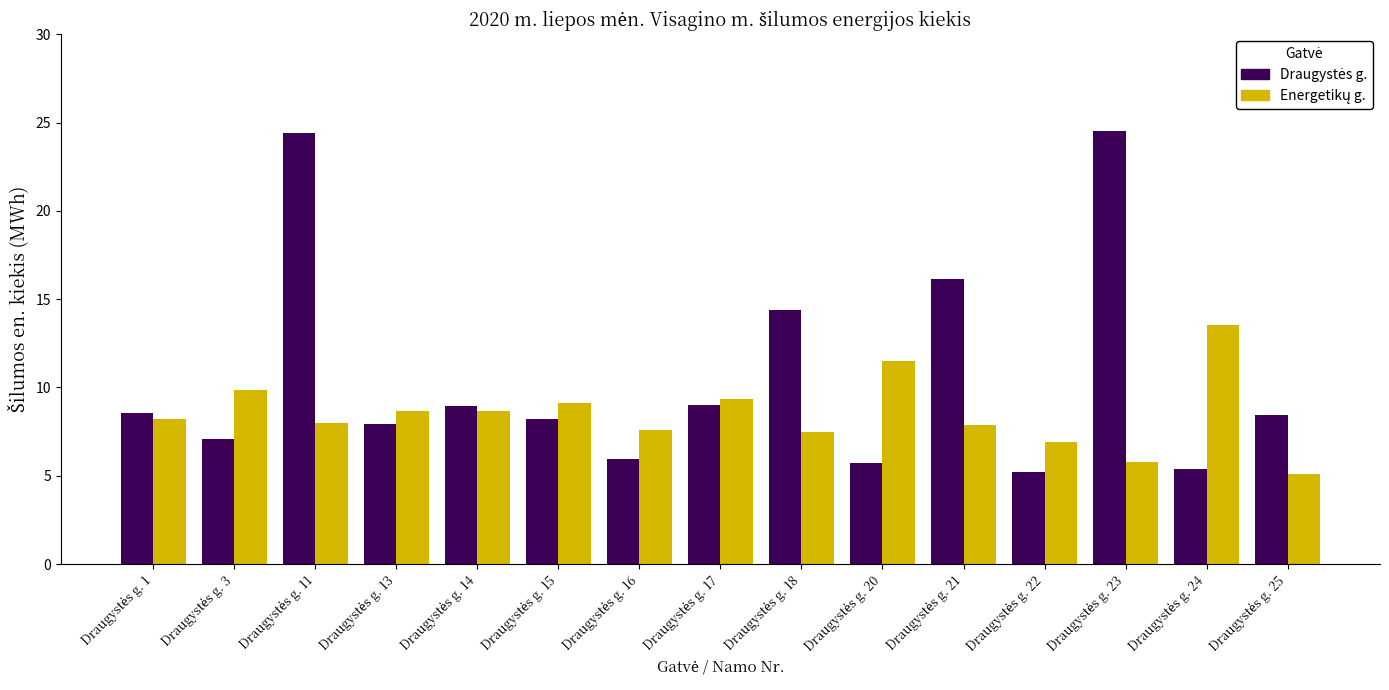

What is the greatest value displayed?

24.5